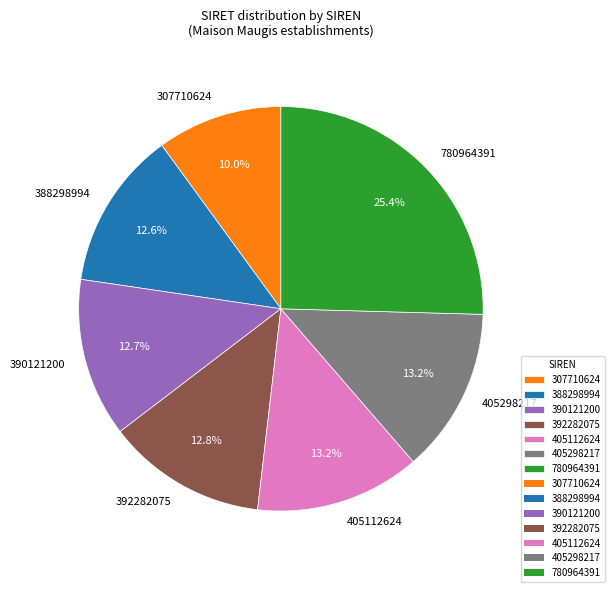

The 390121200 slice represents 27% of the pie. True or false?

False